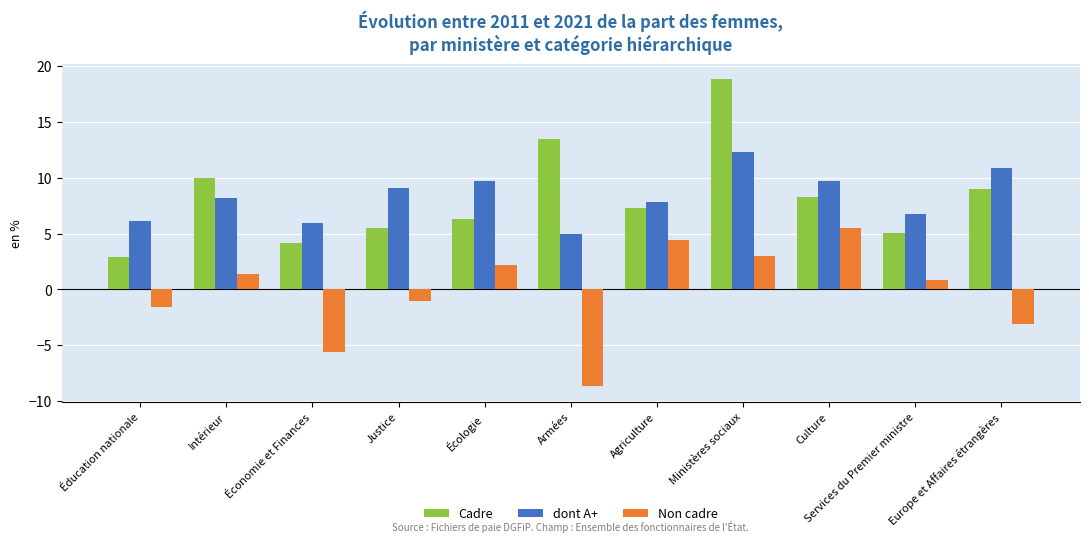

What is the spread (max minus min) of values at Agriculture?

3.4